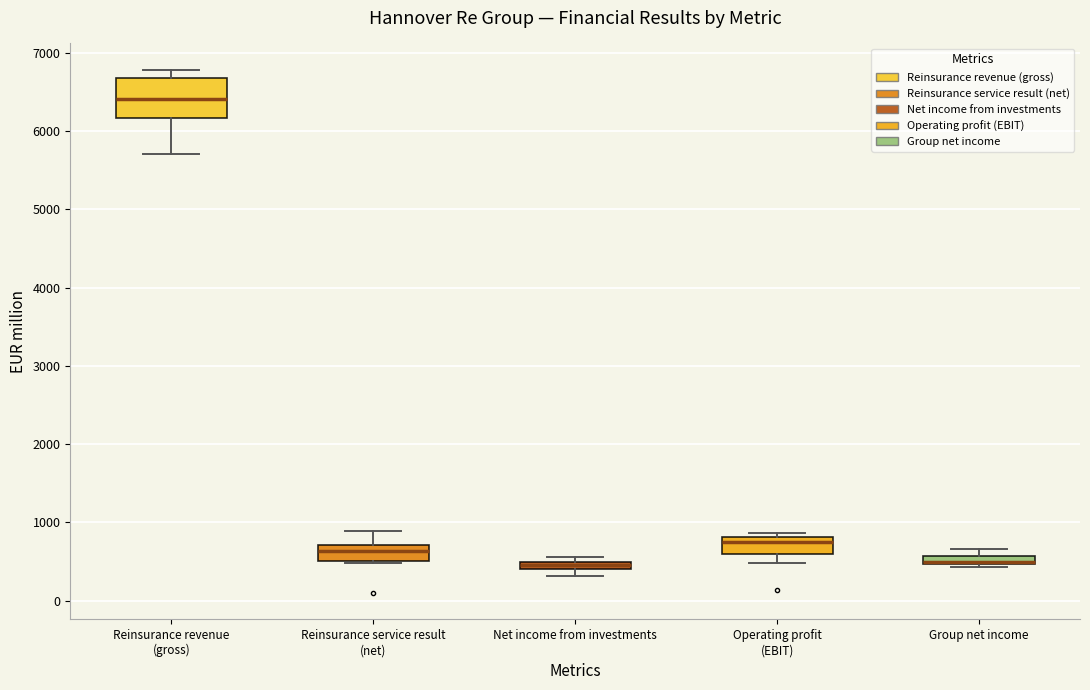

Which box is the tallest, from its lower edge to its upper edge?

Reinsurance revenue (gross)